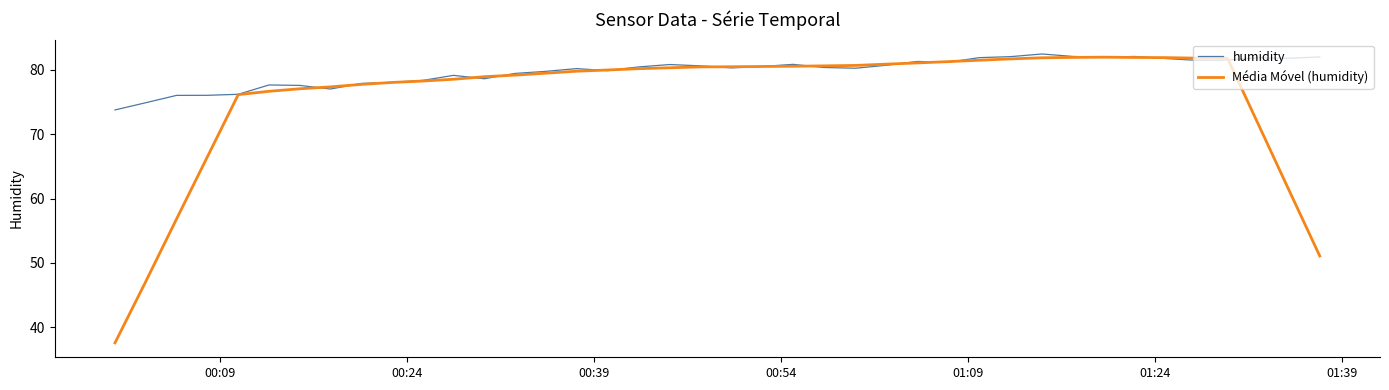

Which series has the widest spread of values?

Média Móvel (humidity)